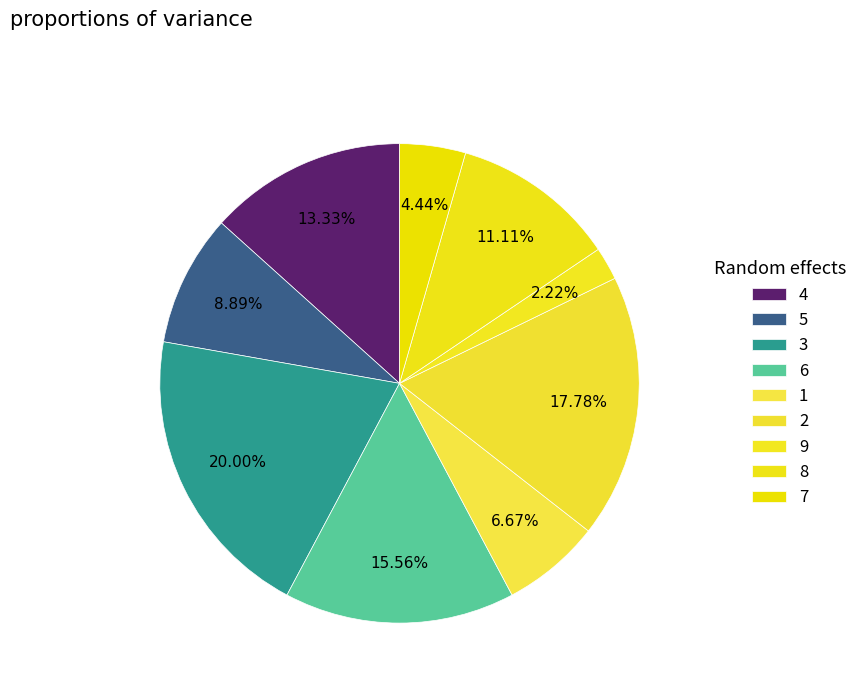

How many slices are in this pie chart?

9